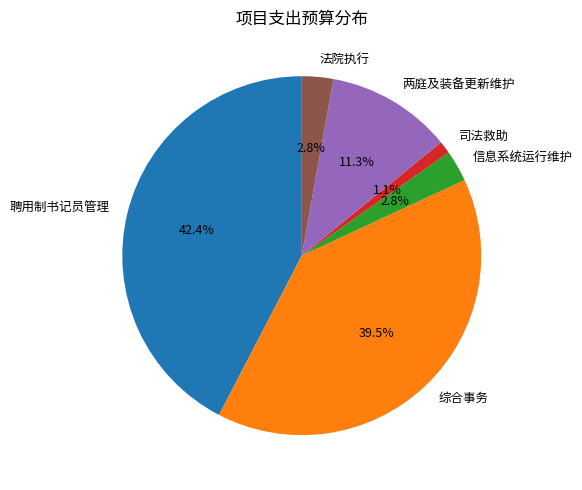

What is the ratio of the value at 法院执行 to the value at 综合事务?

0.1